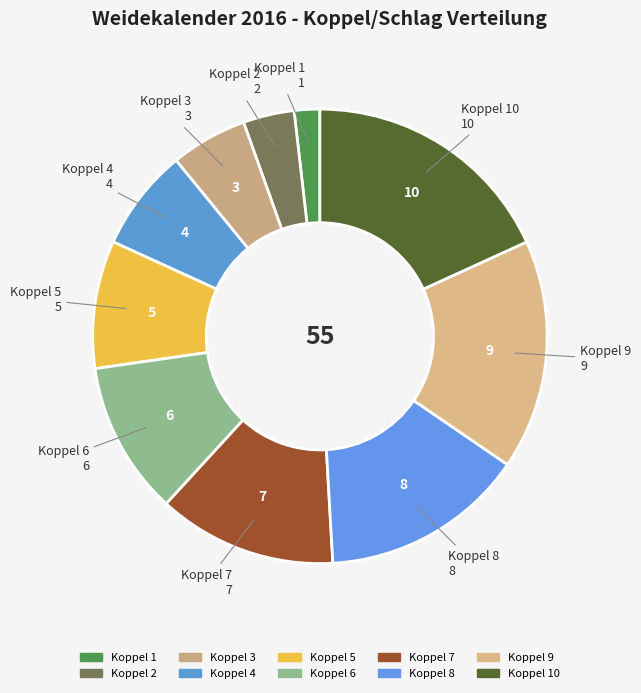

Does any single category account for the majority?

No